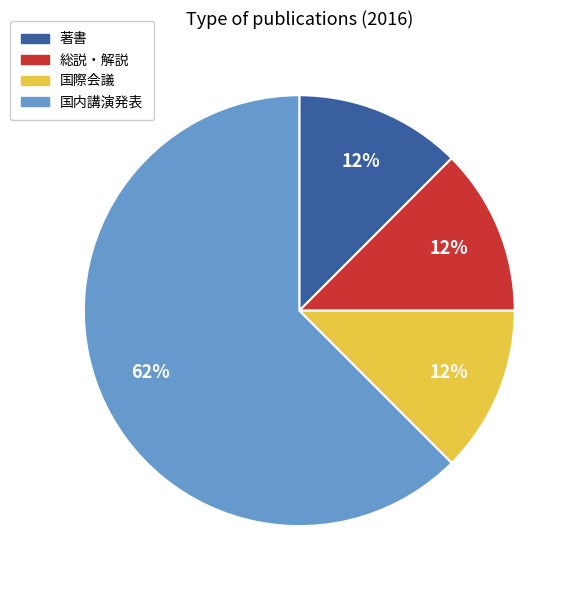

Is there a majority slice in this chart?

Yes